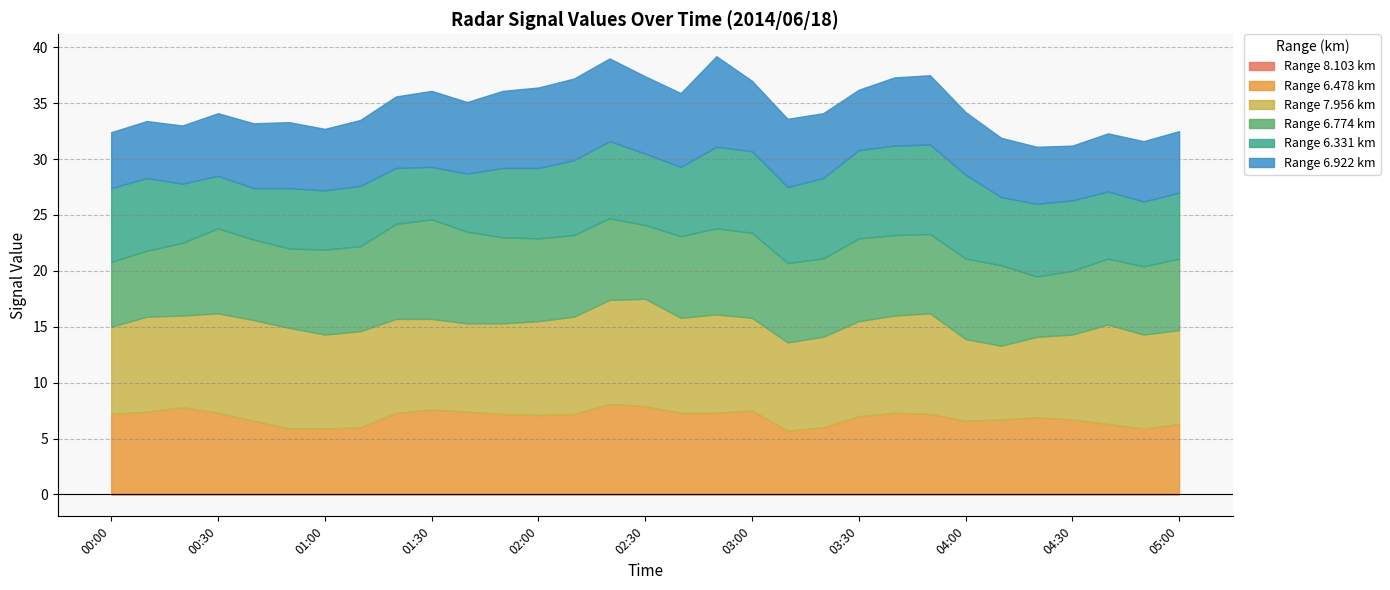

What is the total value across all series at 04:00?

34.2